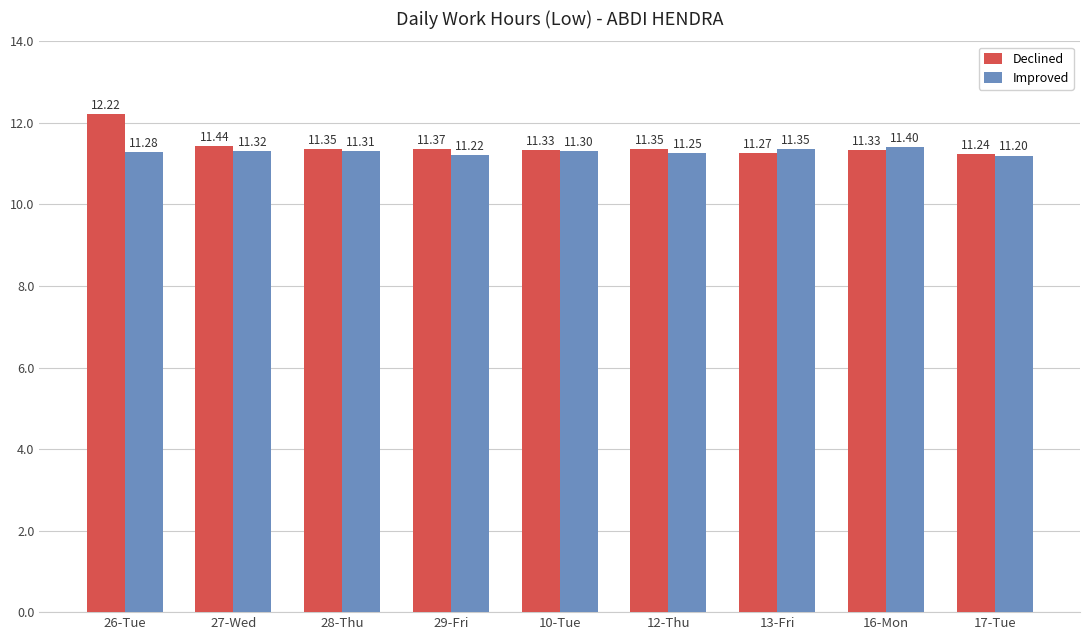

Which series has the widest spread of values?

Declined